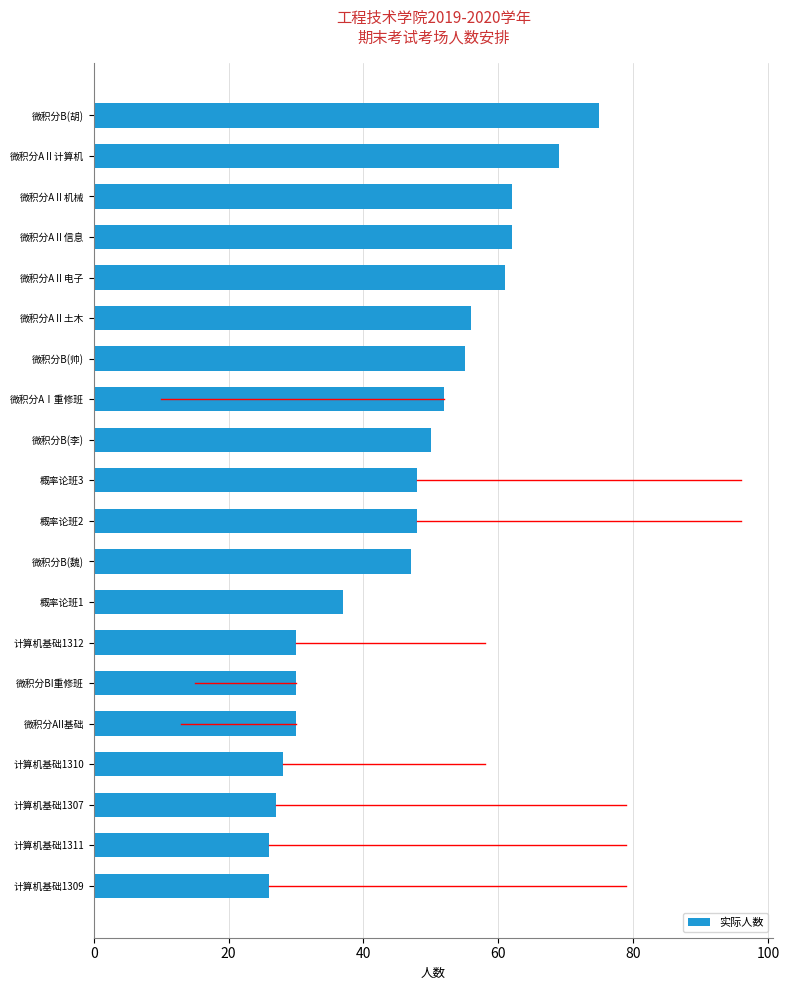

What is the label of the 18th bar from the bottom?

微积分AⅡ机械